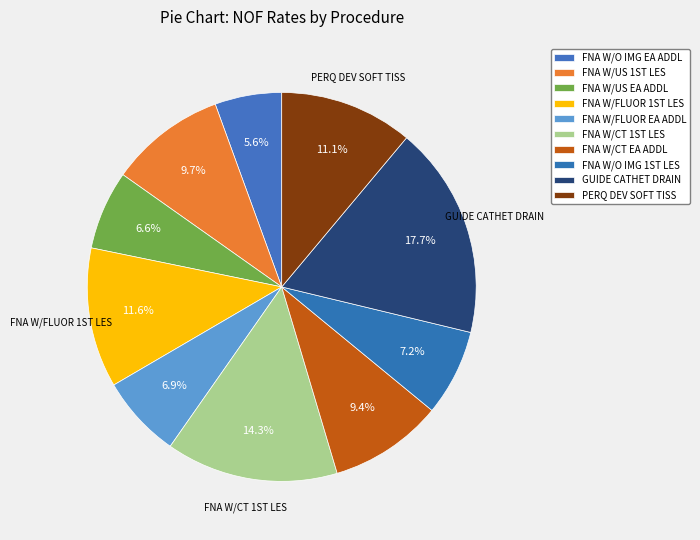

To the nearest percent, what is the average slice percentage?

10%